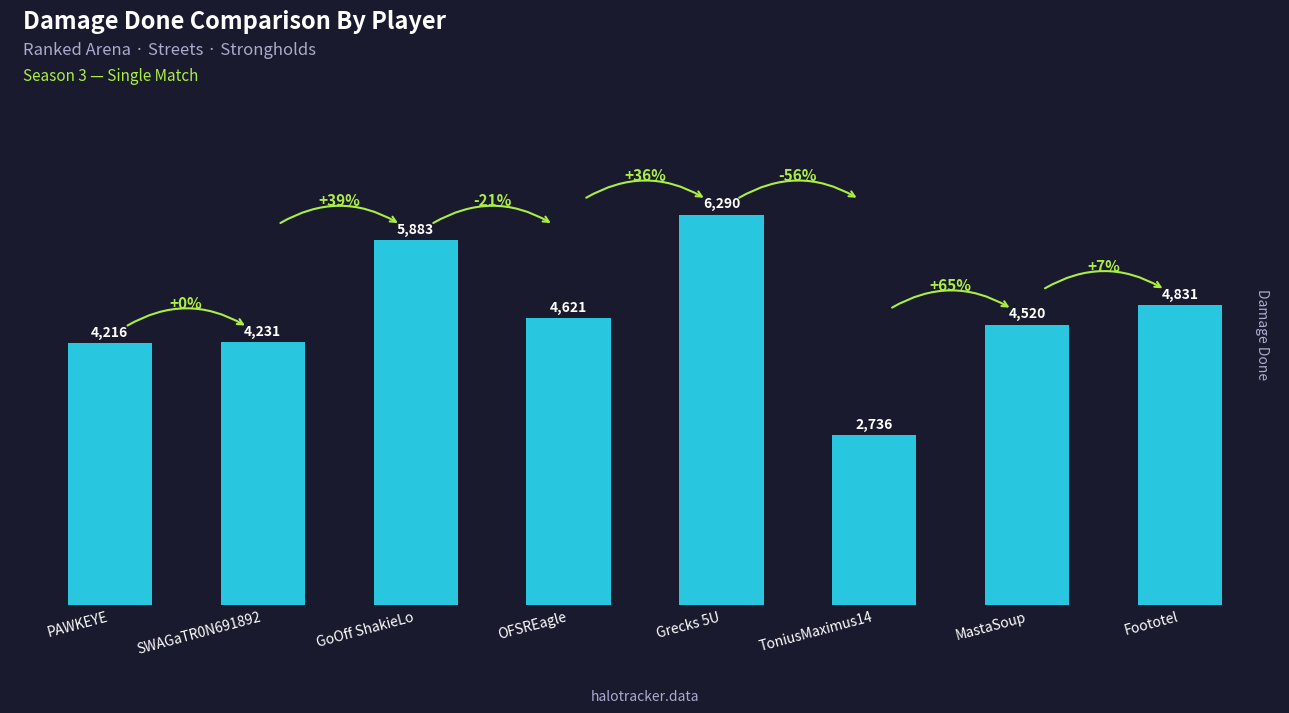

What is the sum of the values at SWAGaTR0N691892 and GoOff ShakieLo?

10114